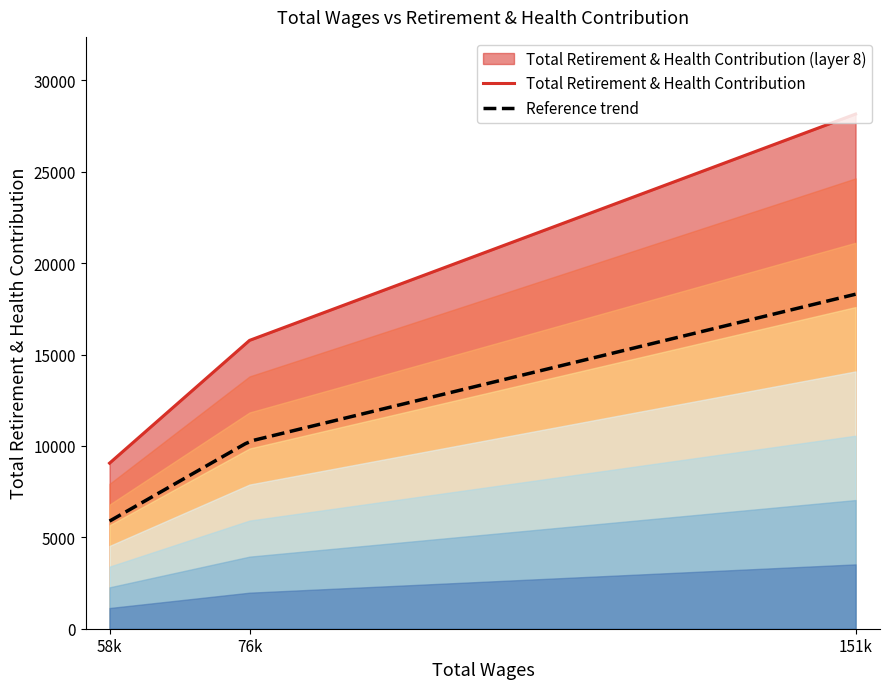

Which category has the highest value across all series?

151135.0